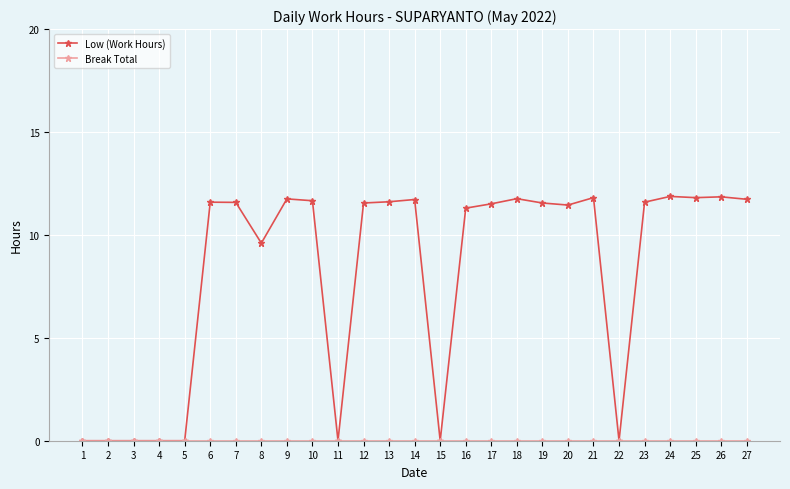

How many values in the Low (Work Hours) series are below 11?

9